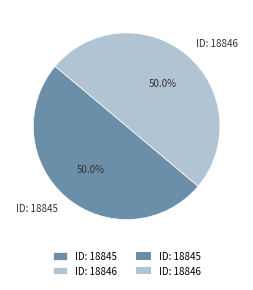

Approximately how many times larger is the value at ID: 18845 compared to ID: 18846?

1.0